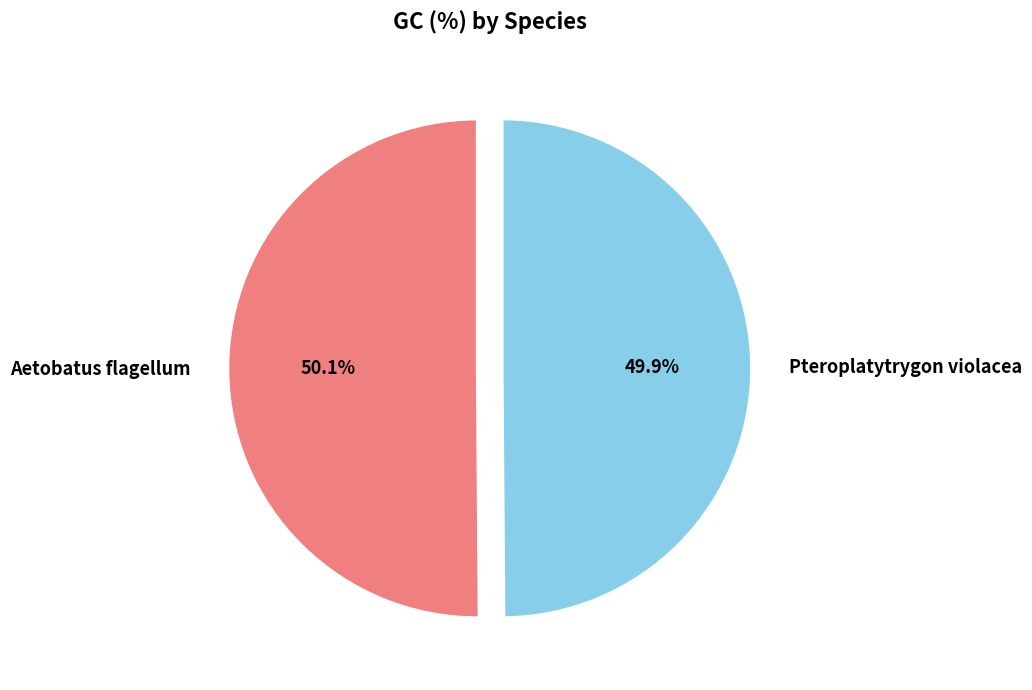

What is the ratio of the value at Pteroplatytrygon violacea to the value at Aetobatus flagellum?

1.0